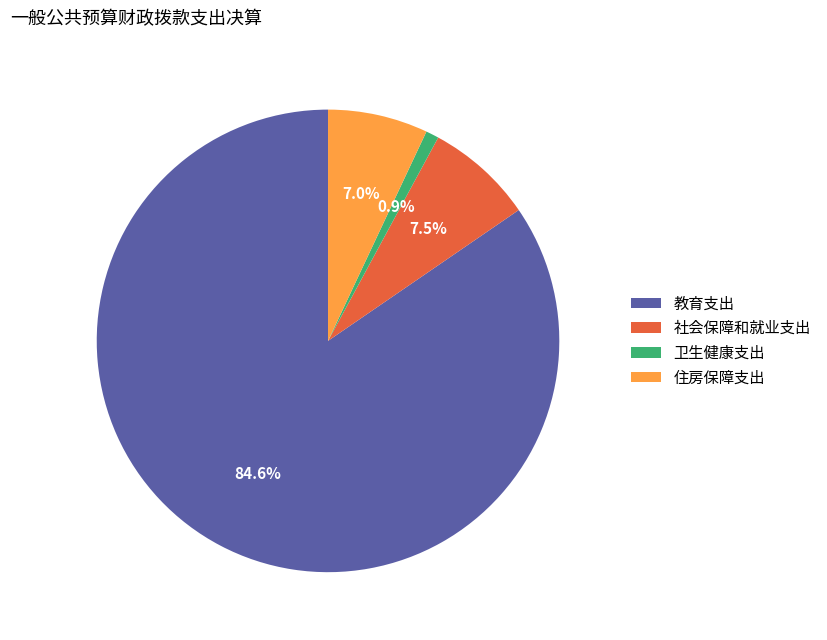

Is there any slice that represents more than half of the pie?

Yes